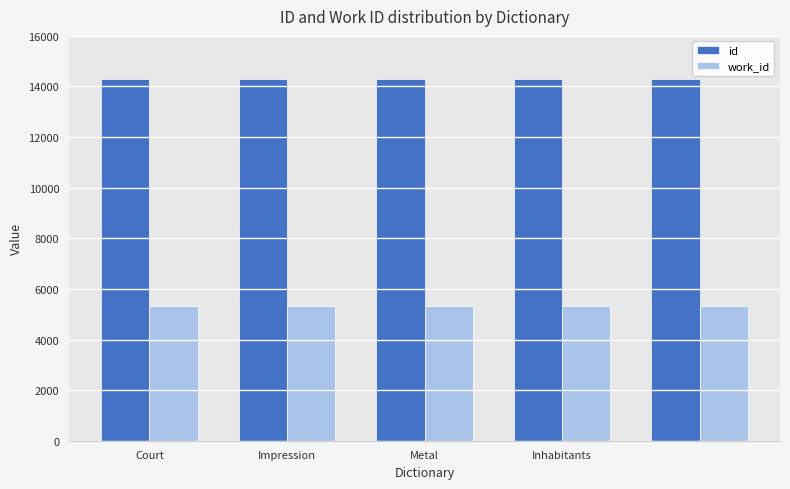

Which series has the largest total across all categories?

id